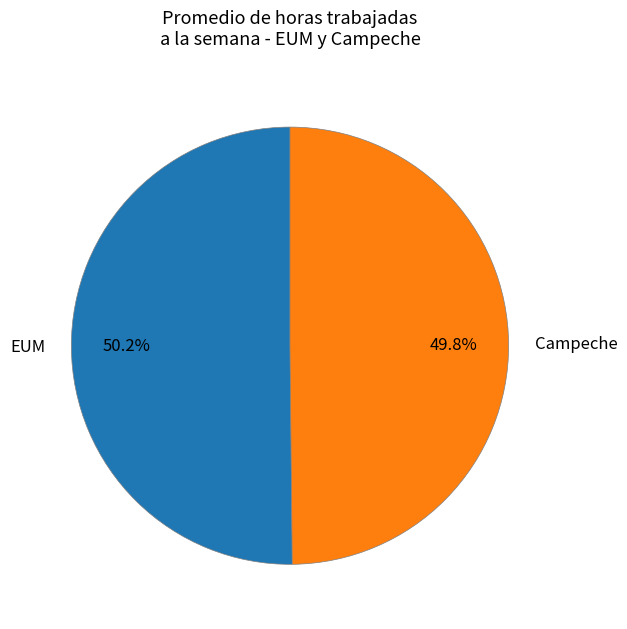

Does any single category account for the majority?

Yes